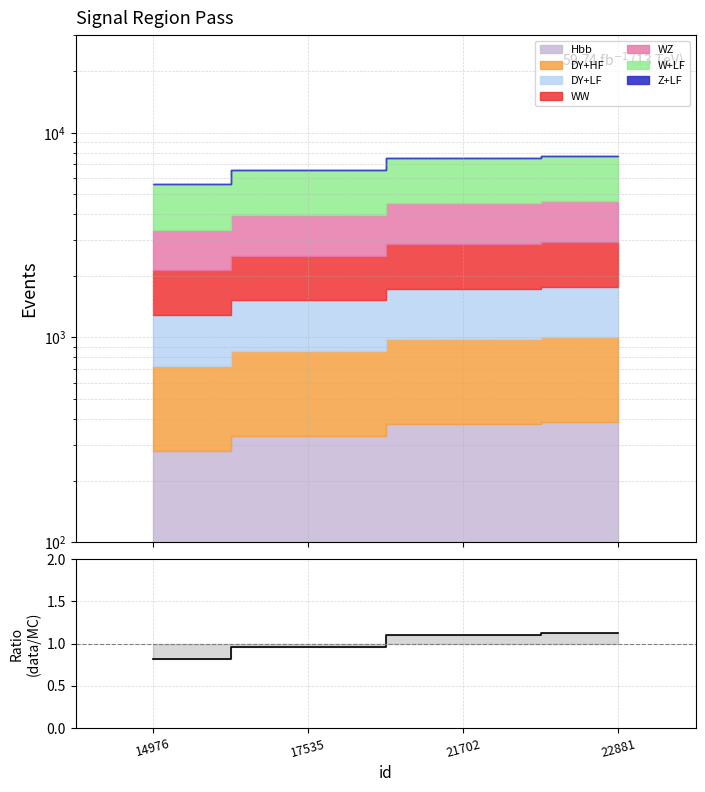

Reading left to right, what are all the values shown in this chart?

14976=0.8	17535=1.0	21702=1.1	22881=1.1